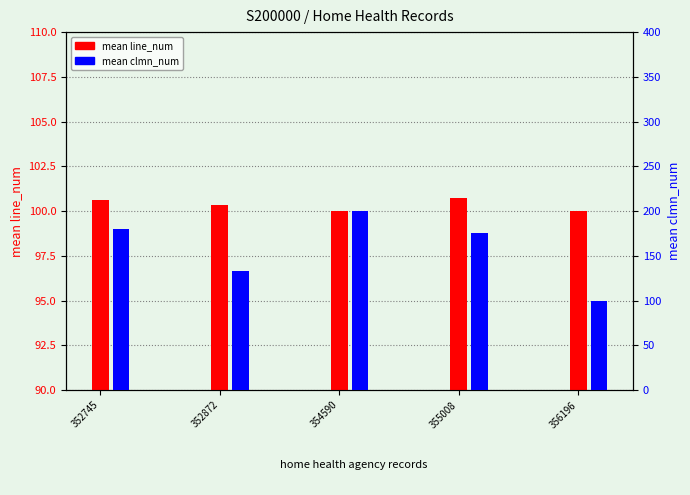

Count the number of data series in this chart.

2